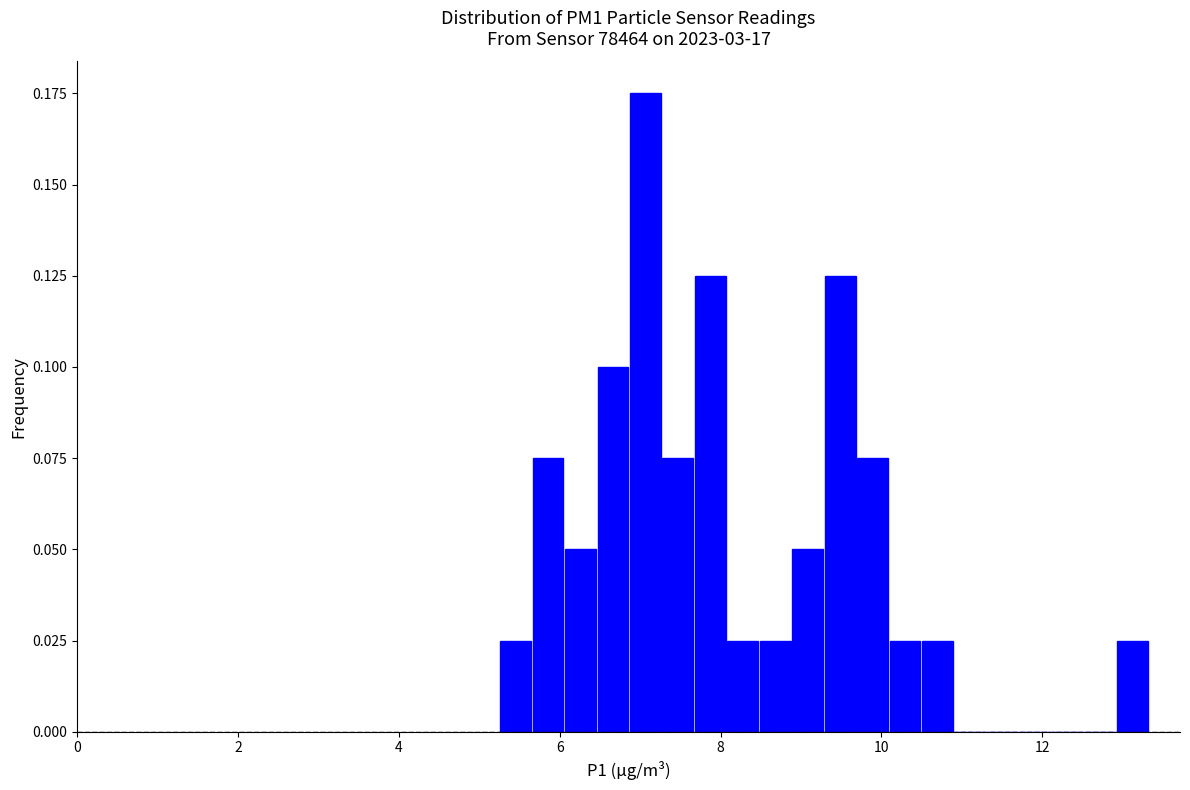

Read against the x-axis, roughly where is the centre of the tallest bar?

7.0